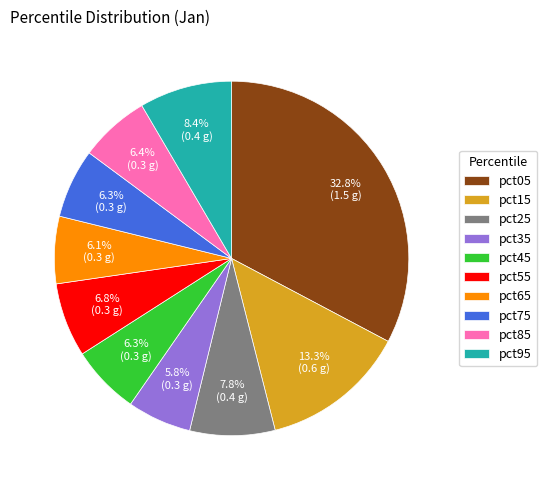

True or false: pct85 accounts for 1% of the total.

False